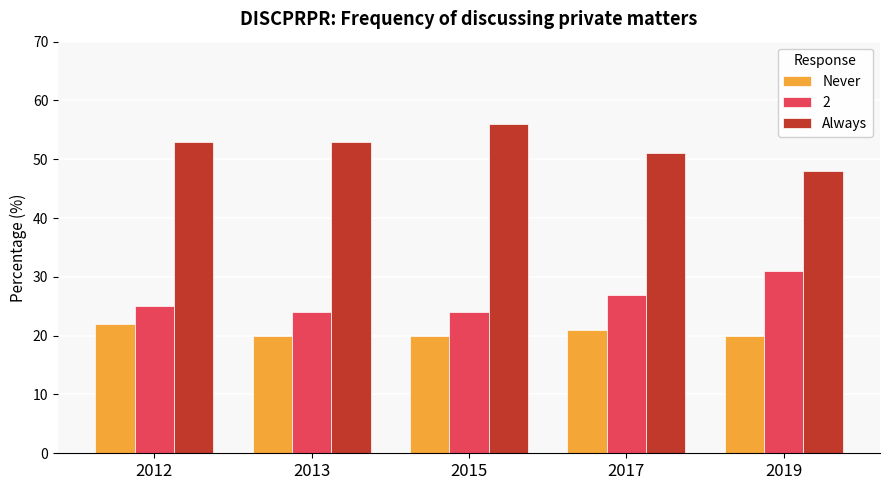

Rank the series by their average value, from lowest to highest.

Never, 2, Always